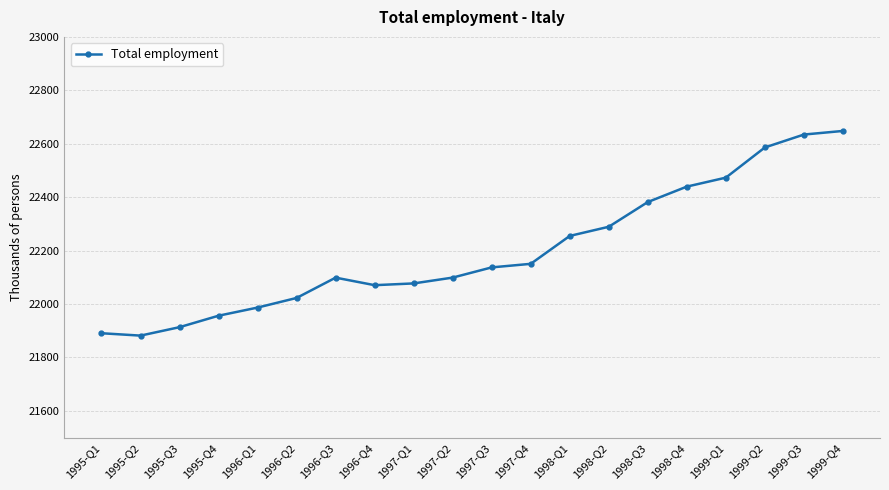

What position from the left is 1998-Q1?

13